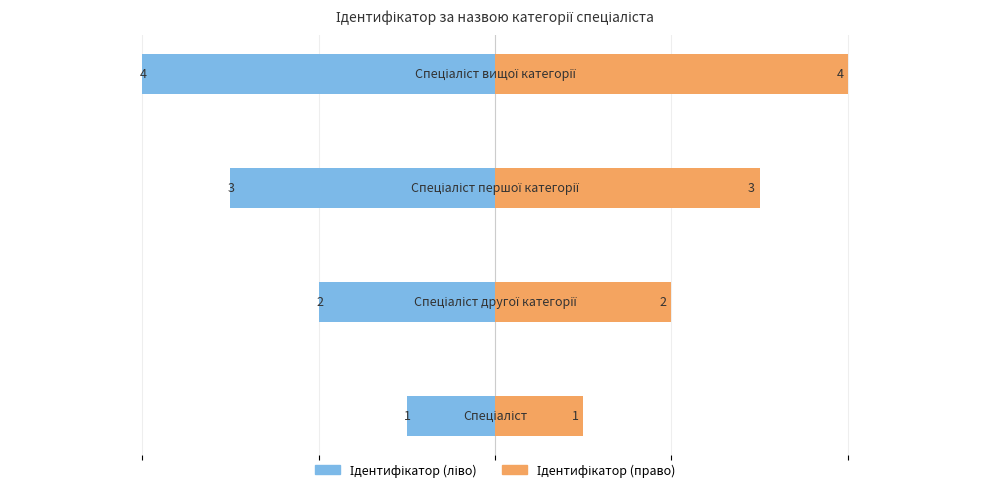

The value of Ідентифікатор (право) at 1 is 3. True or false?

False